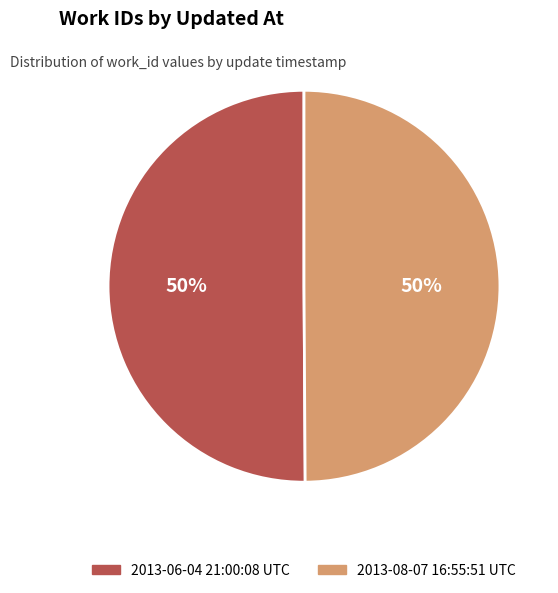

Is the sum of 2013-08-07 16:55:51 UTC and 2013-06-04 21:00:08 UTC greater than half?

Yes